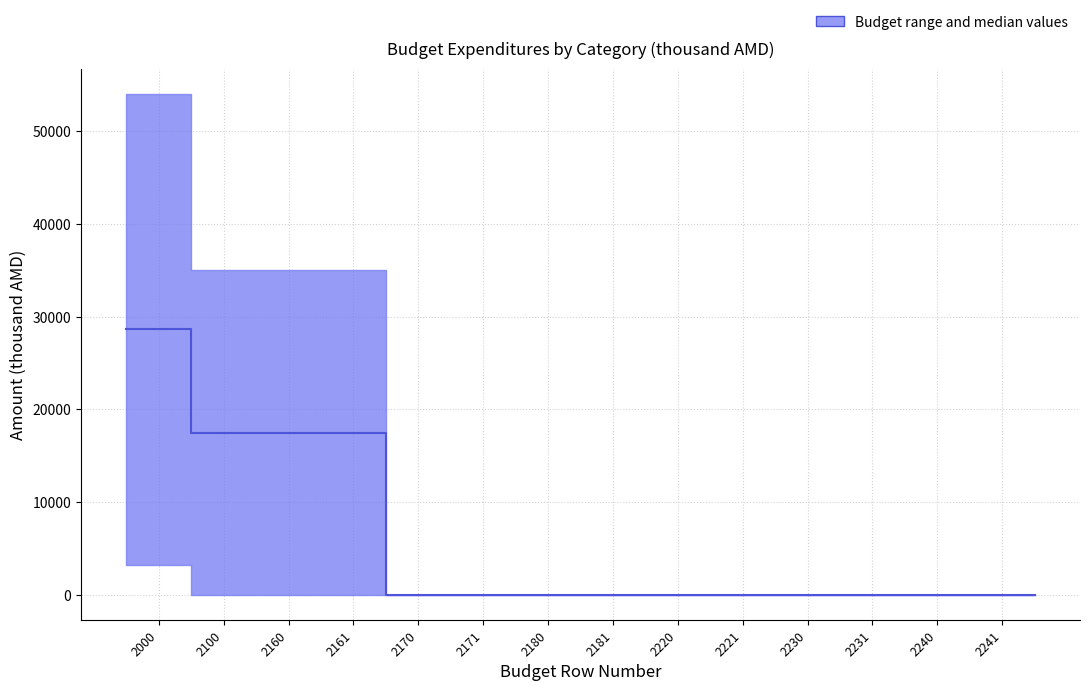

Which label corresponds to the largest value in the chart?

2000